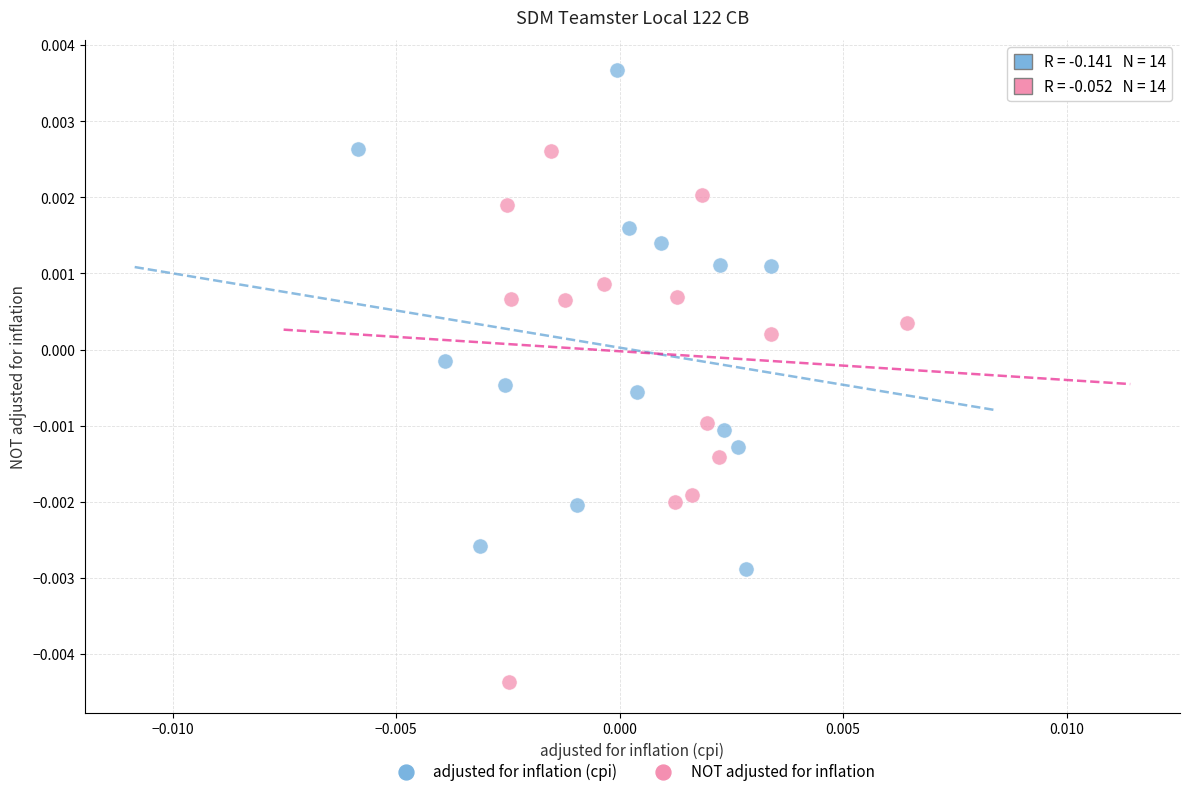

Which series reaches the minimum Y coordinate?

NOT adjusted for inflation